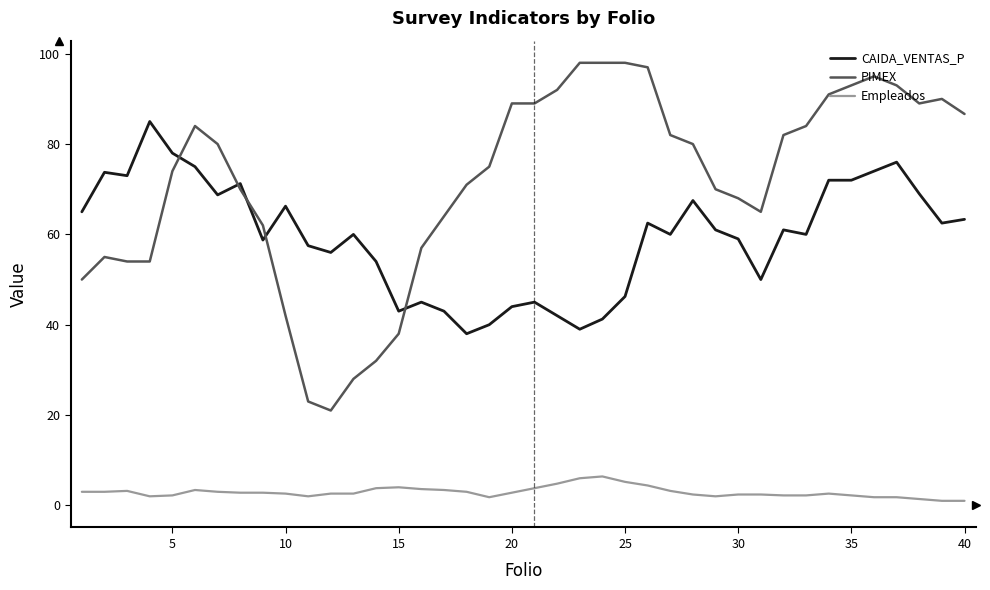

List the series in order of their peak value, lowest first.

Empleados, CAIDA_VENTAS_P, PIMEX